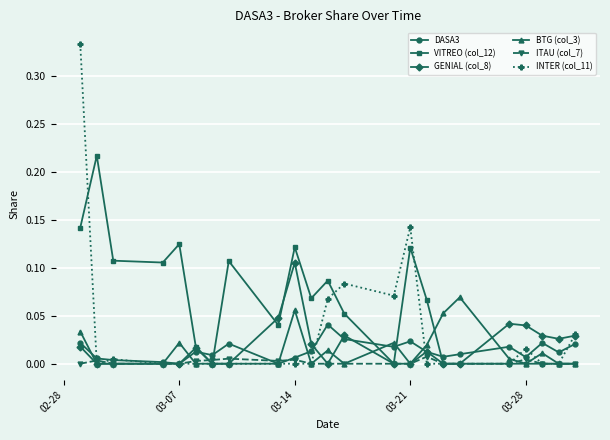

Rank the series by their maximum value, from lowest to highest.

ITAU (col_7), DASA3, BTG (col_3), GENIAL (col_8), VITREO (col_12), INTER (col_11)